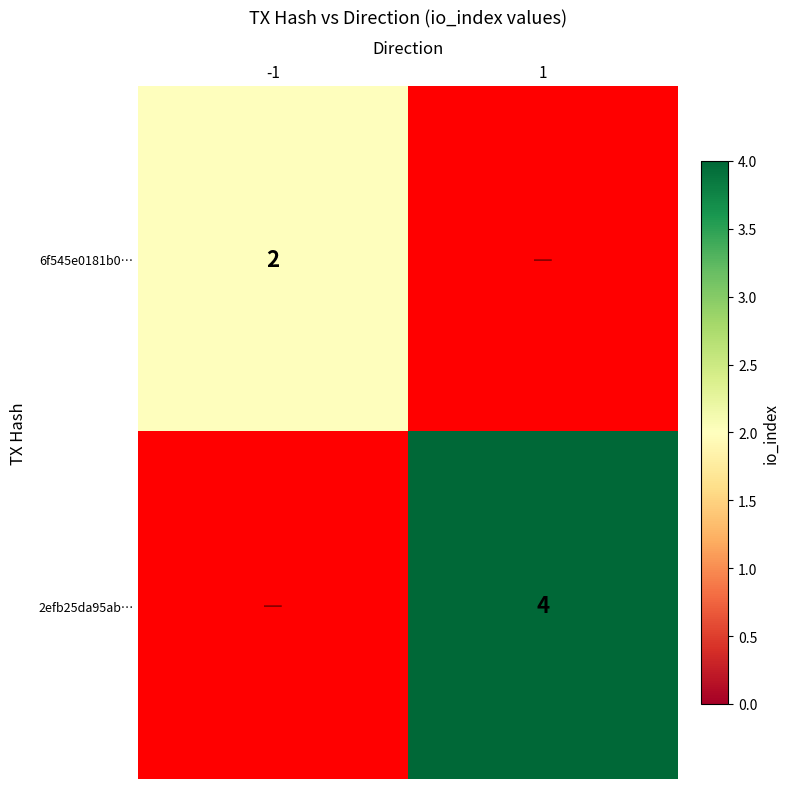

The value of 6f545e0181b0… at -1 is 2. True or false?

True